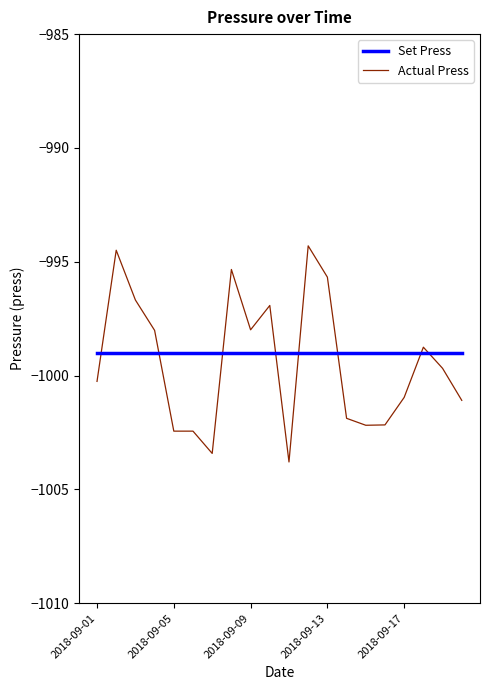

What is the smallest value displayed?

-1003.8